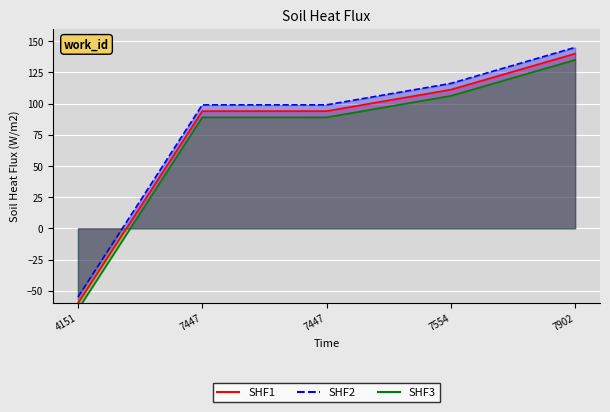

Does the chart display data point markers on the line(s)?

No